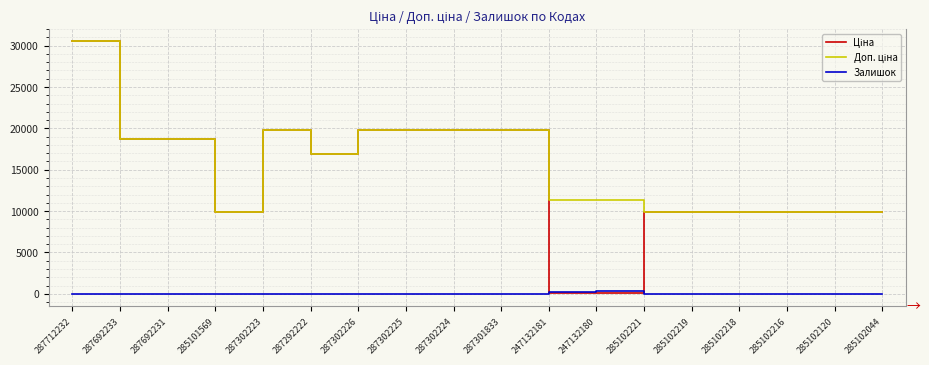

The value of Залишок at 287712232 is 0.0. True or false?

True